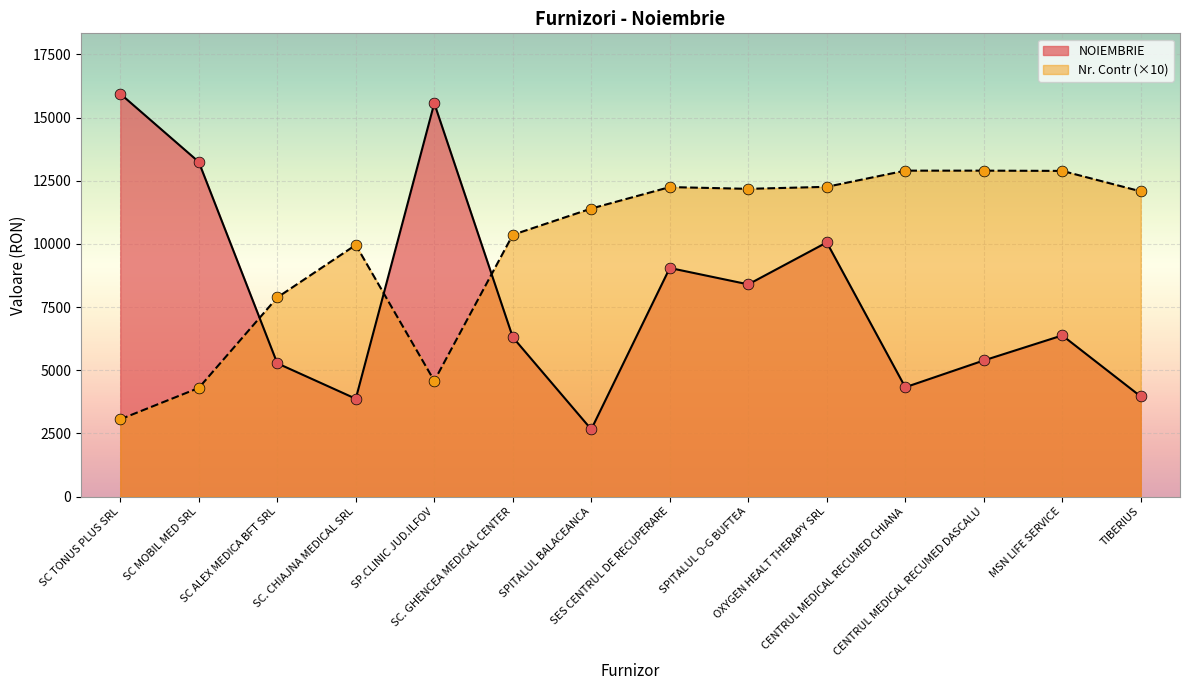

At how many categories does at least one series exceed 5222?

14